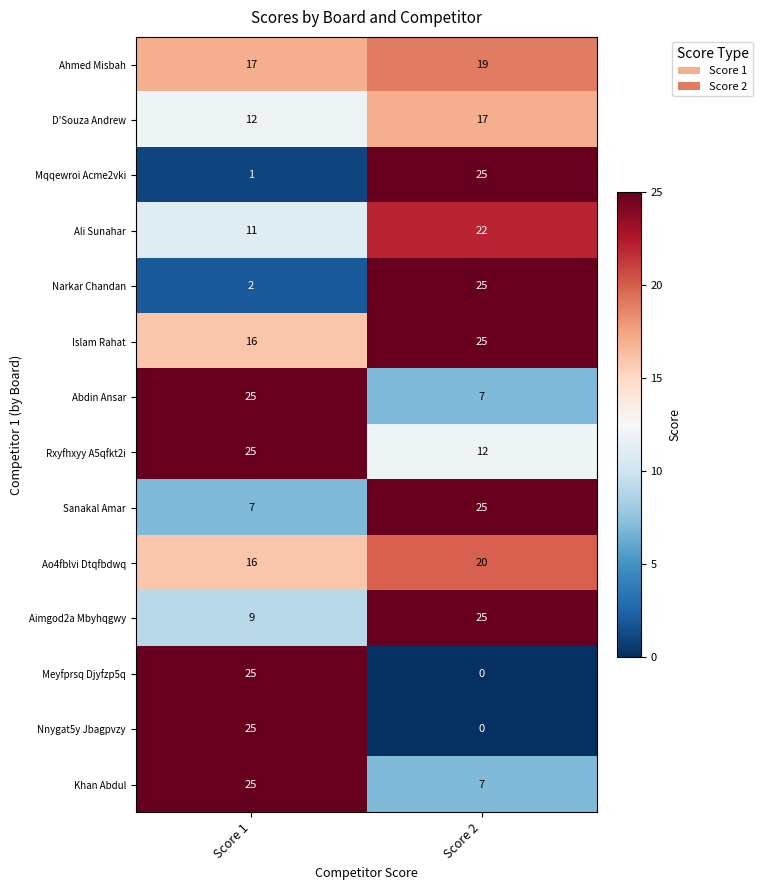

How many data points in Meyfprsq Djyfzp5q are less than 25?

1